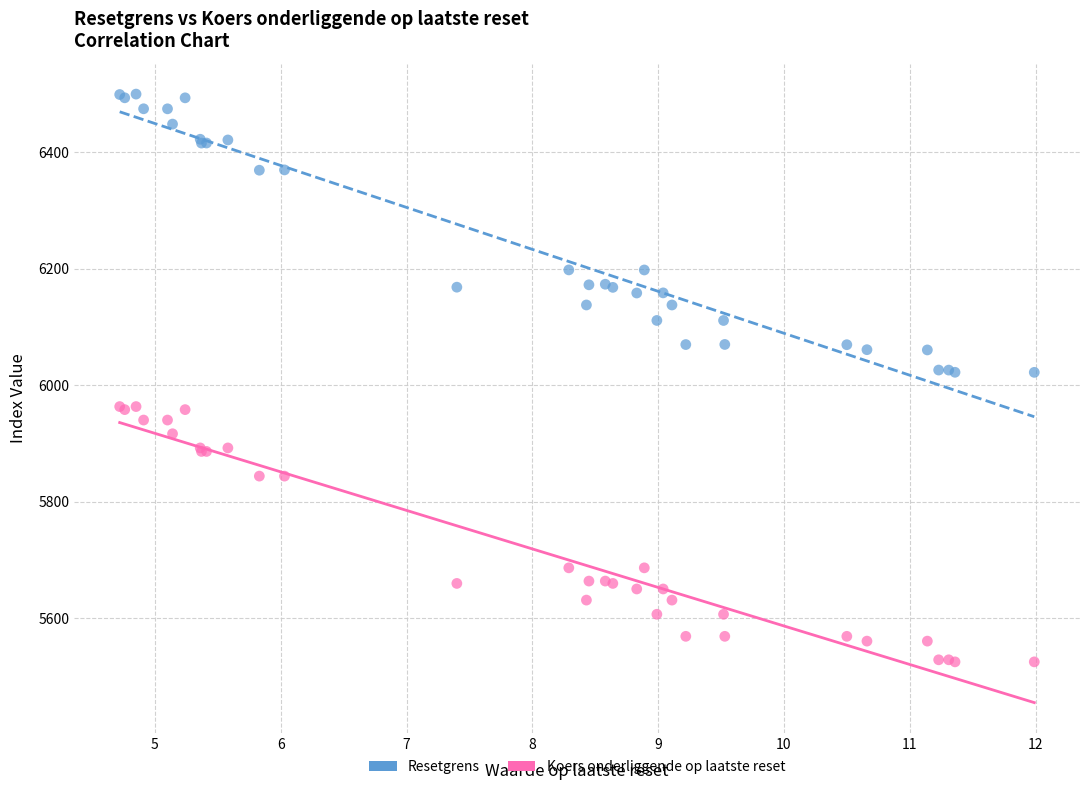

Which series has the widest spread of Y values?

Resetgrens